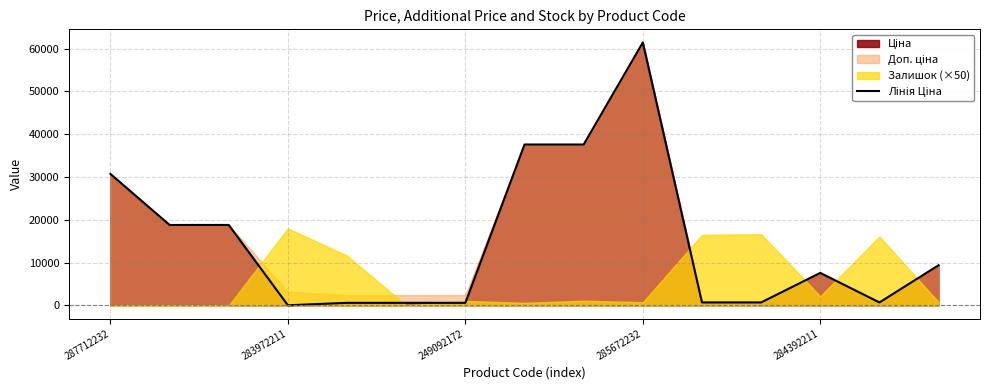

What is the label of the 7th point from the right?

8